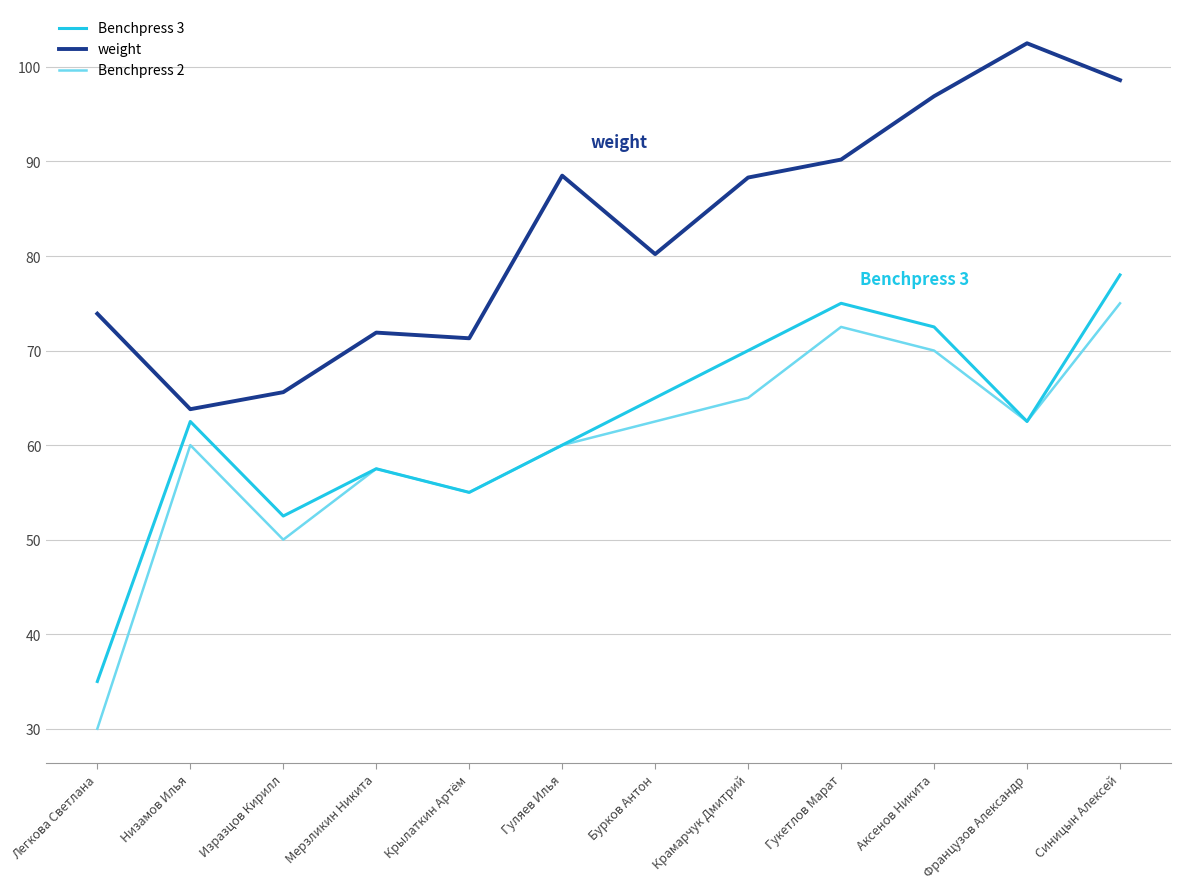

Which series changed the most between Низамов Илья and Французов Александр?

weight